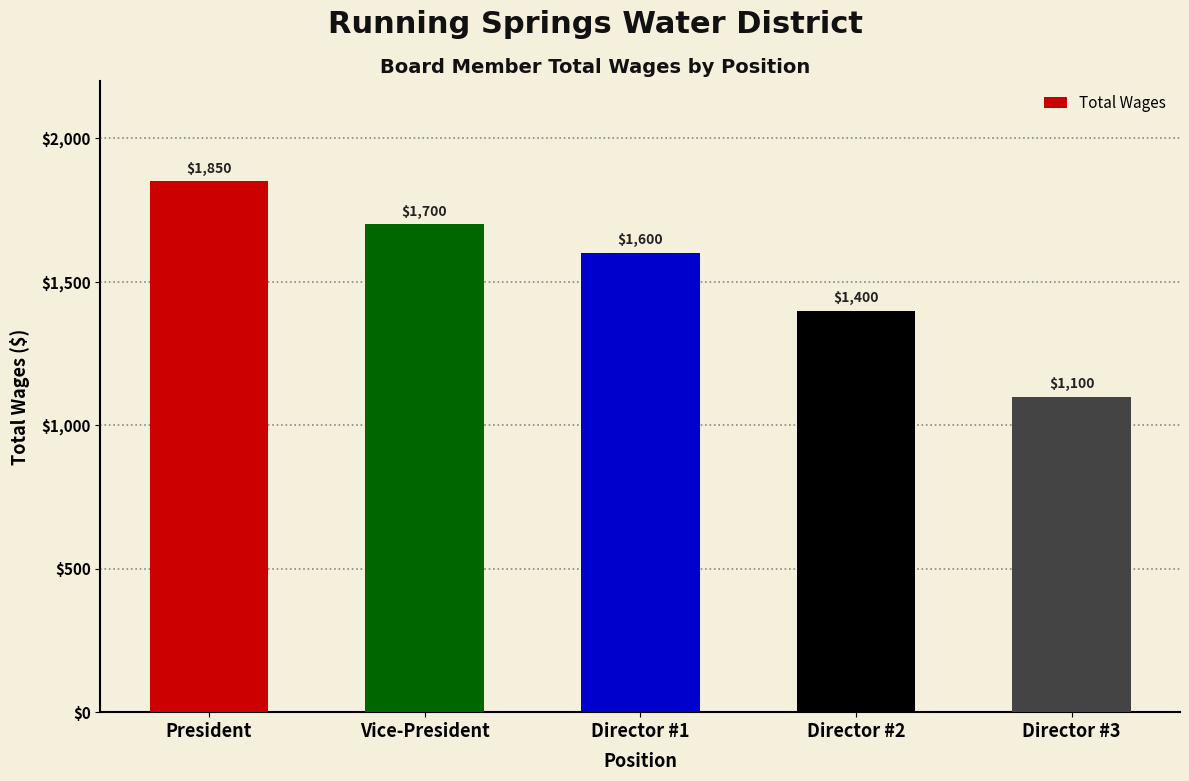

How many bars are there in total?

5